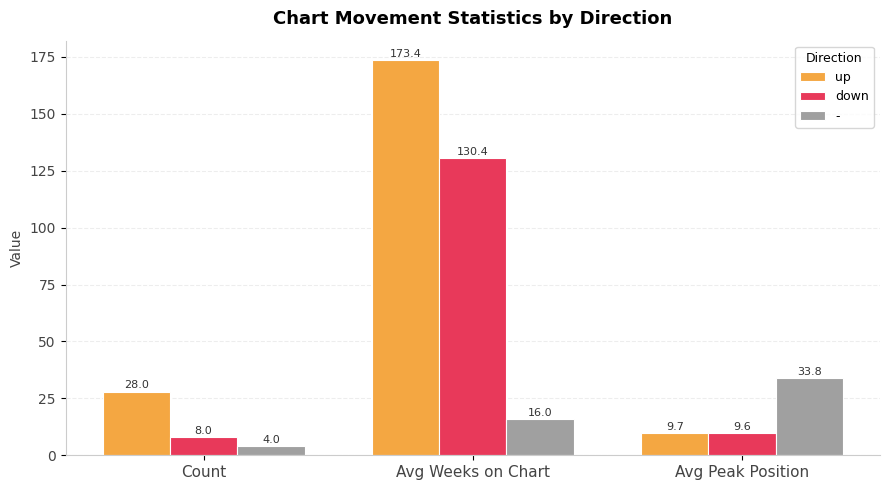

True or false: up has a value of 58.2 at Avg Weeks on Chart.

False